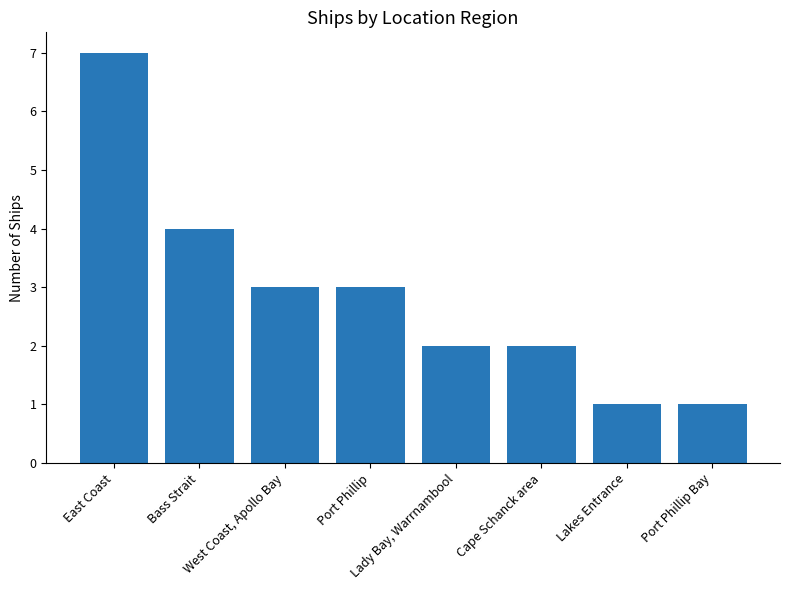

What is the greatest value displayed?

7